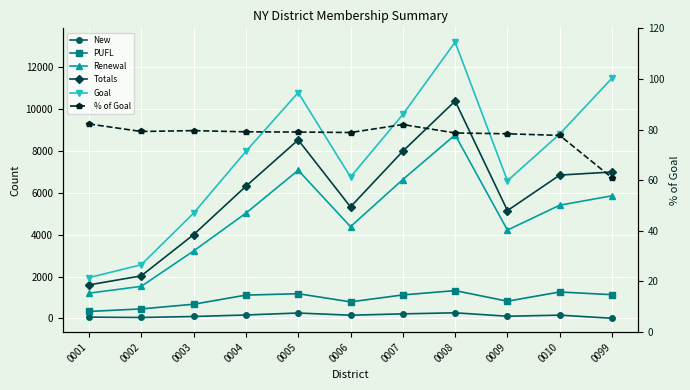

Which series has the largest range (max minus min)?

Goal